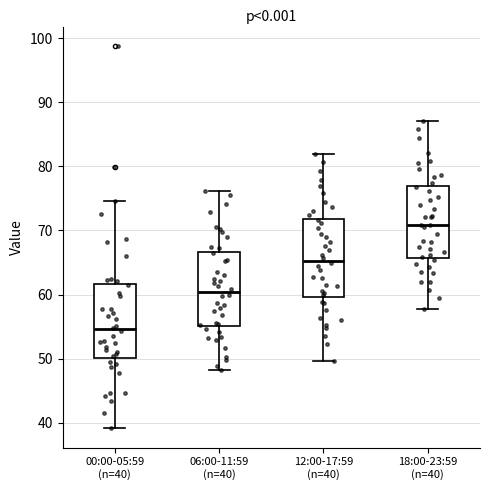

Reading left to right, transcribe this box plot: for each box, give where its median line is, the range the box spans, and where its two whiskers end, as read against the y-axis. The values are not printed on the chart, so give them approximately, as read against the axis.

00:00-05:59 (n=40): median 55, box 50 to 62, whiskers 39 to 75
06:00-11:59 (n=40): median 60, box 55 to 67, whiskers 48 to 76
12:00-17:59 (n=40): median 65, box 60 to 72, whiskers 50 to 82
18:00-23:59 (n=40): median 71, box 66 to 77, whiskers 58 to 87